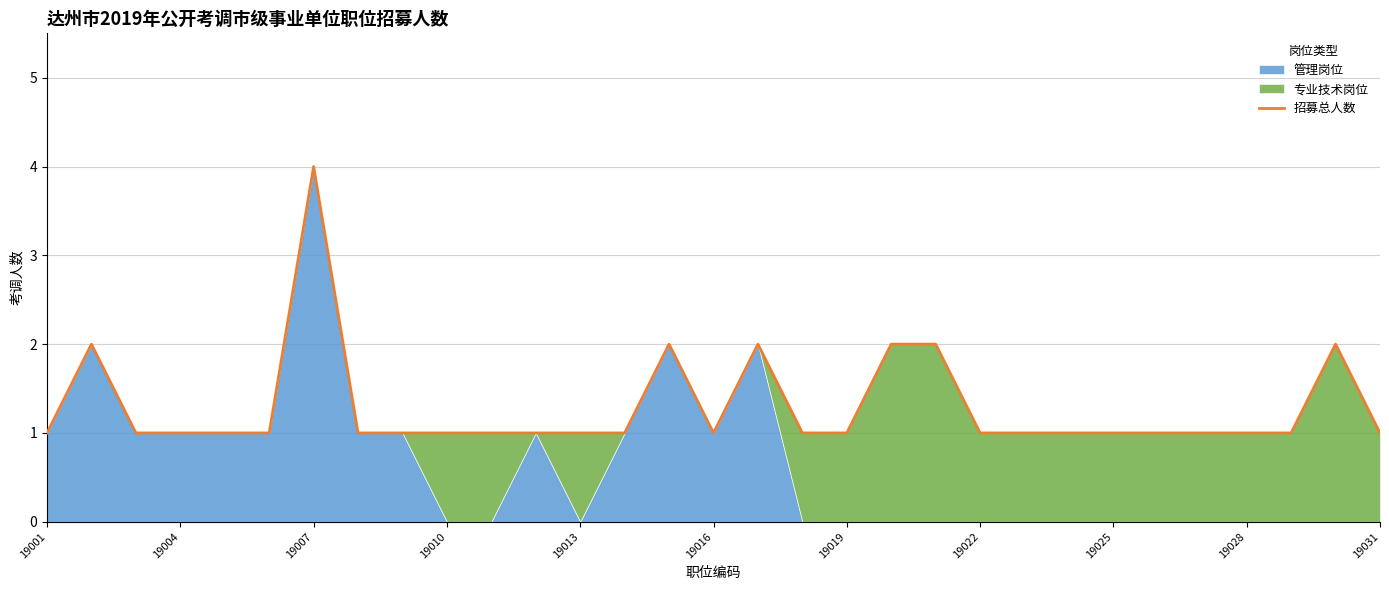

Count the values in the range 1 to 2.

30